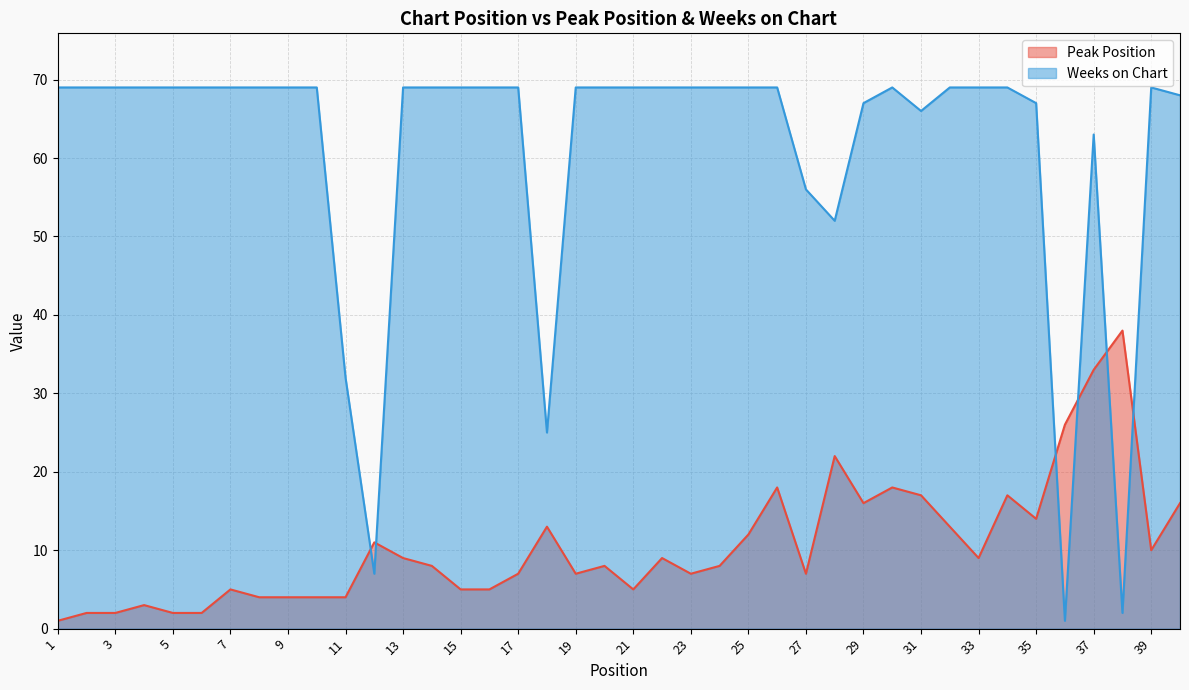

What is the minimum value for Peak Position?

1